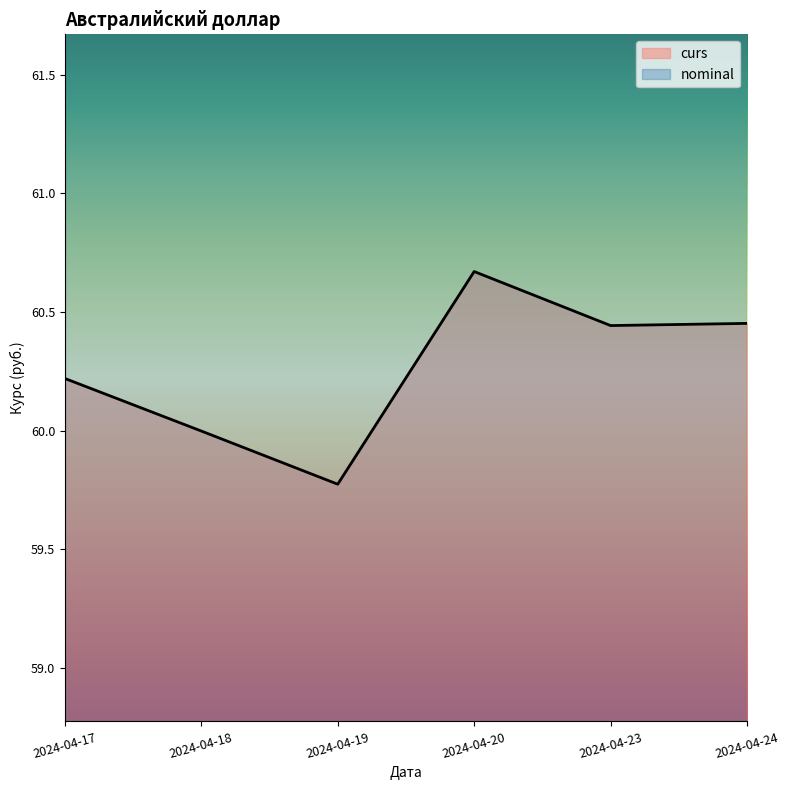

What is the average value?

60.3